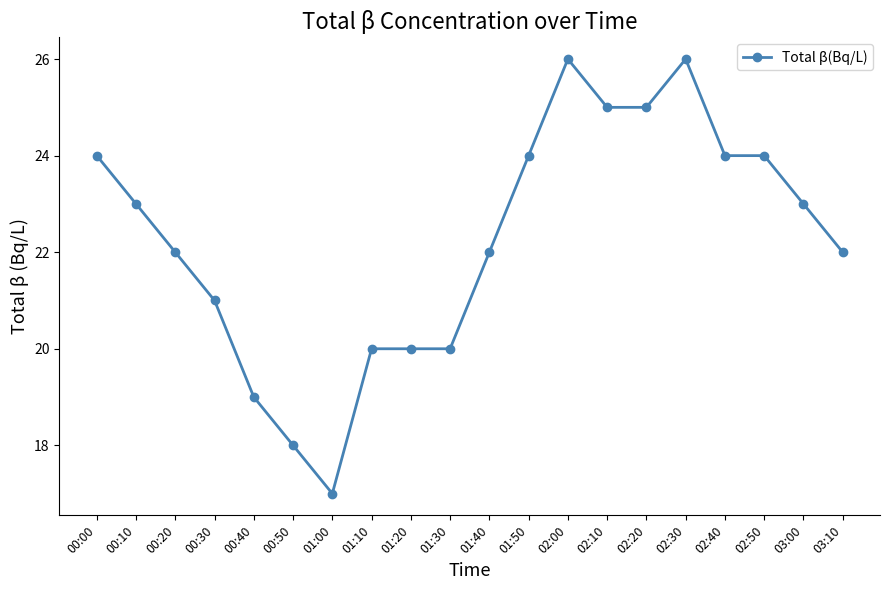

Reading right to left, what are all the values shown in this chart?

22	23	24	24	26	25	25	26	24	22	20	20	20	17	18	19	21	22	23	24